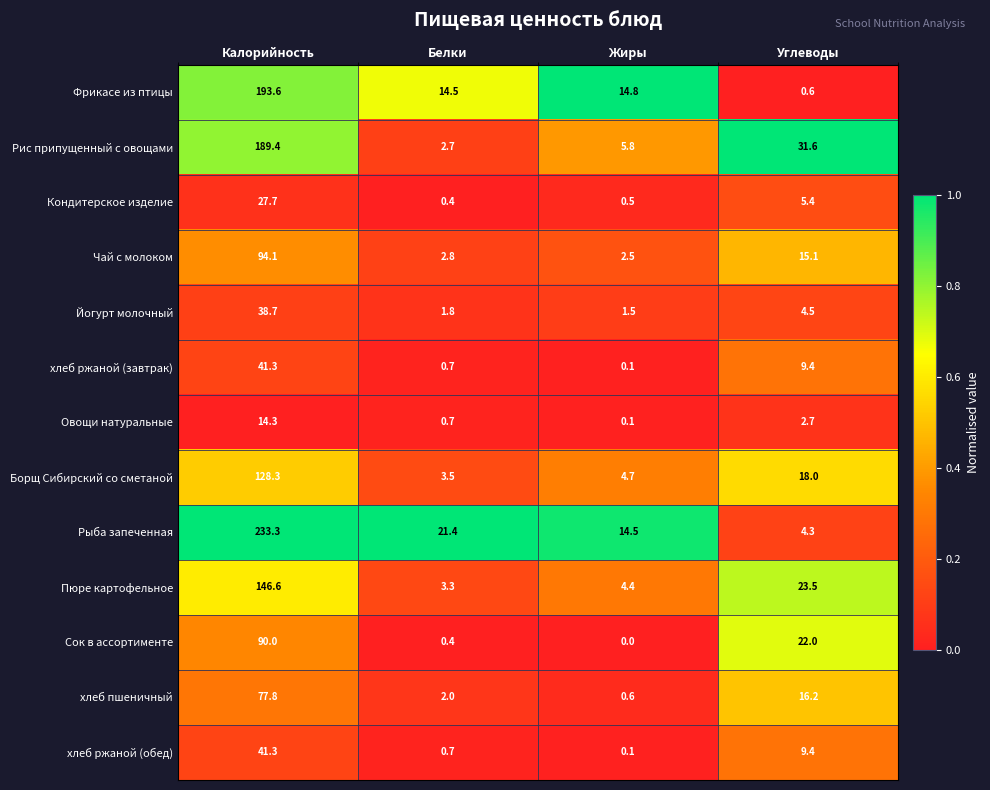

Which series has the largest total across all categories?

Рыба запеченная